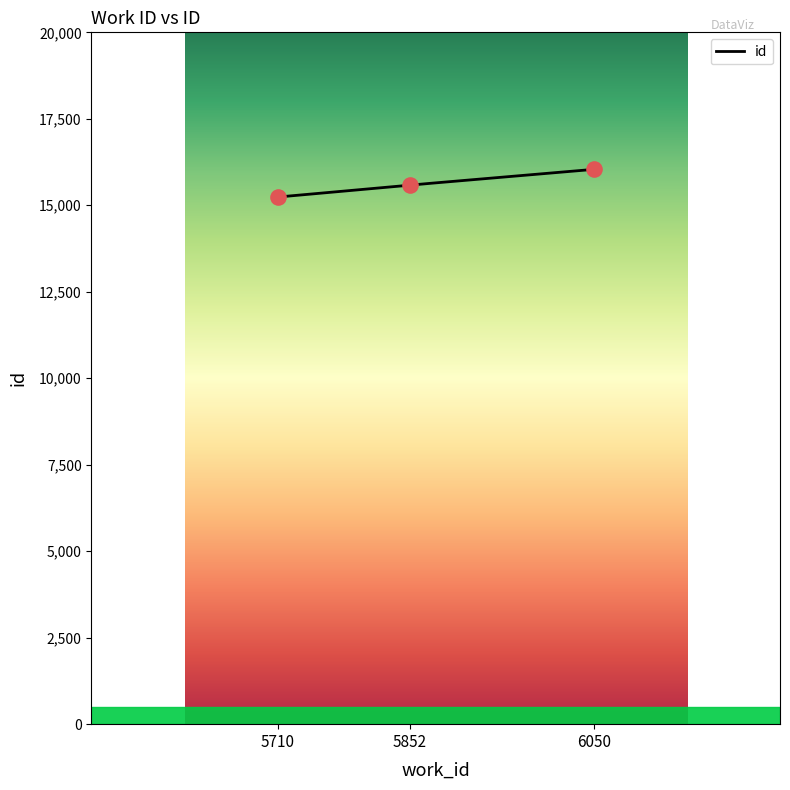

What is the ratio of the value at 5852 to the value at 5710?

1.0